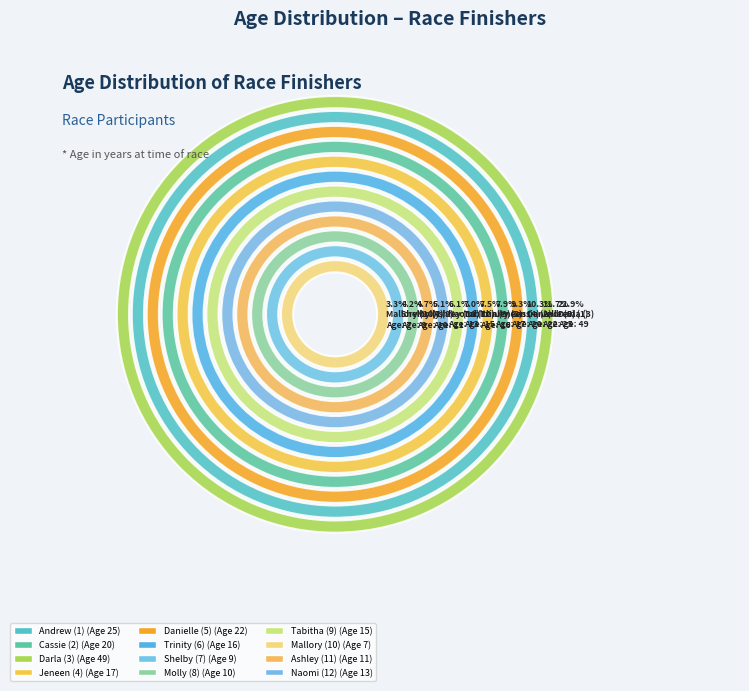

What is the change in value from Jeneen (4) to Molly (8)?

-7